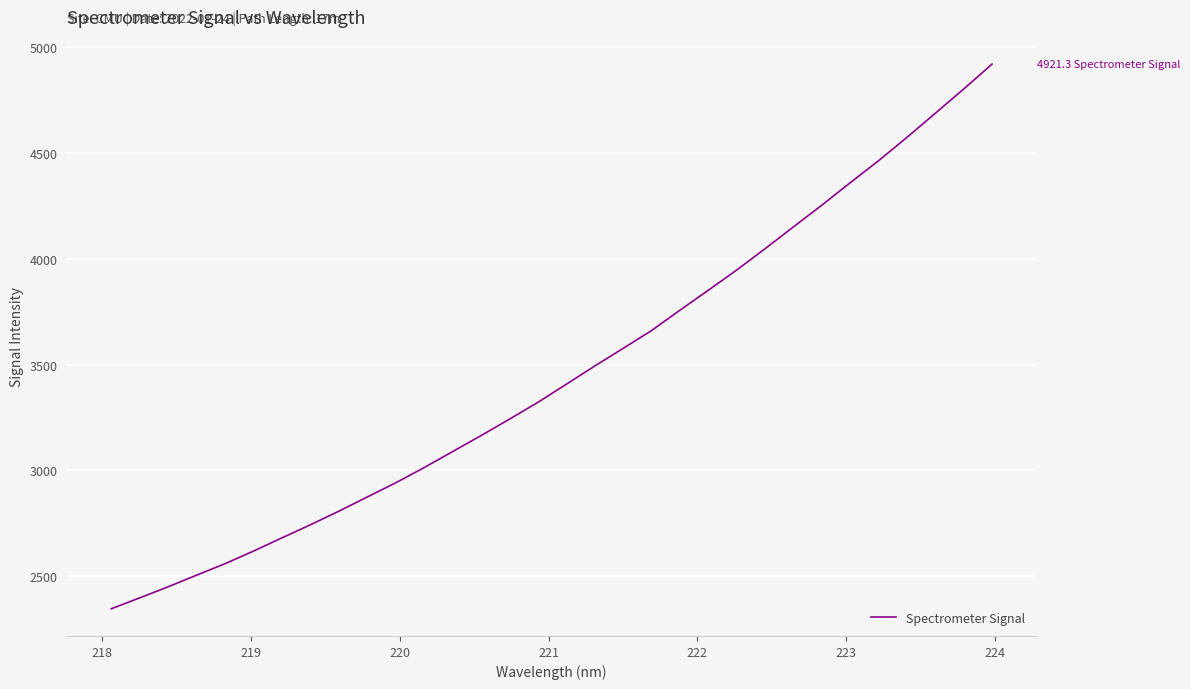

What is the maximum value shown in the chart?

4921.3